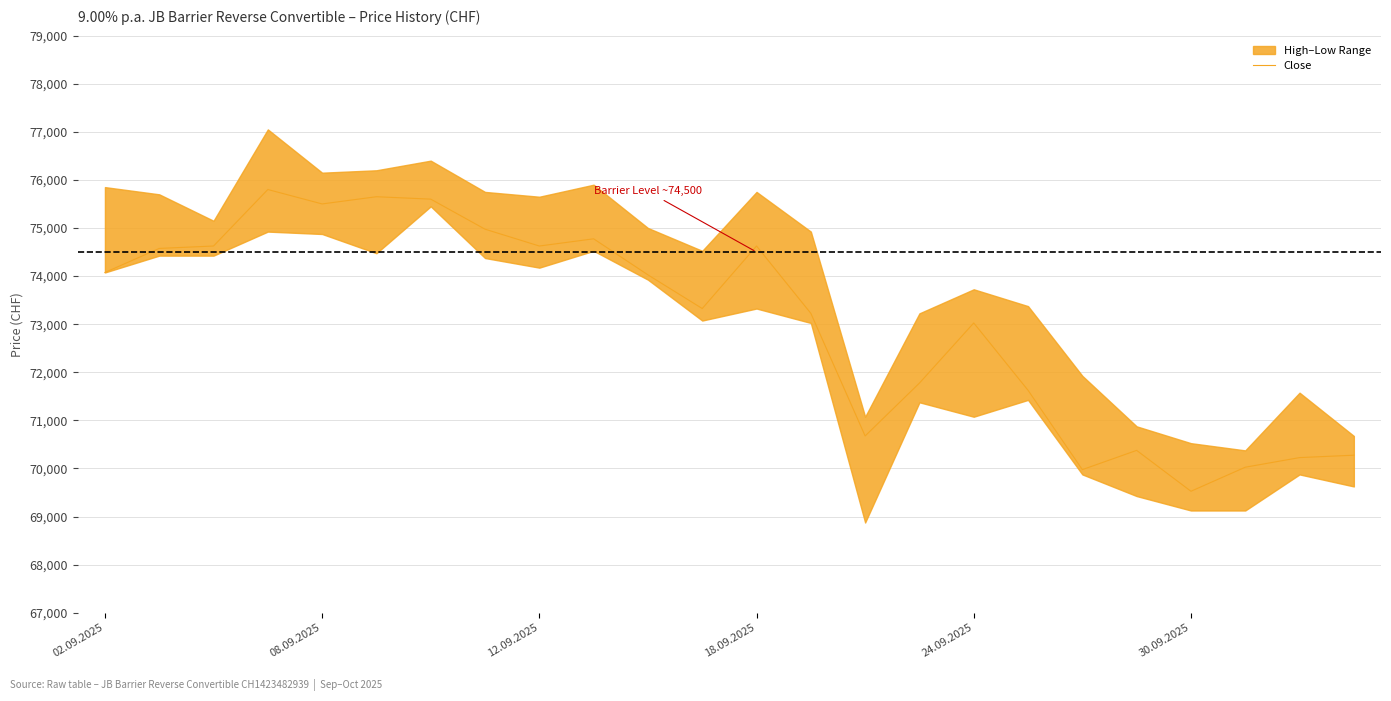

What is the sum of all values?

1752900